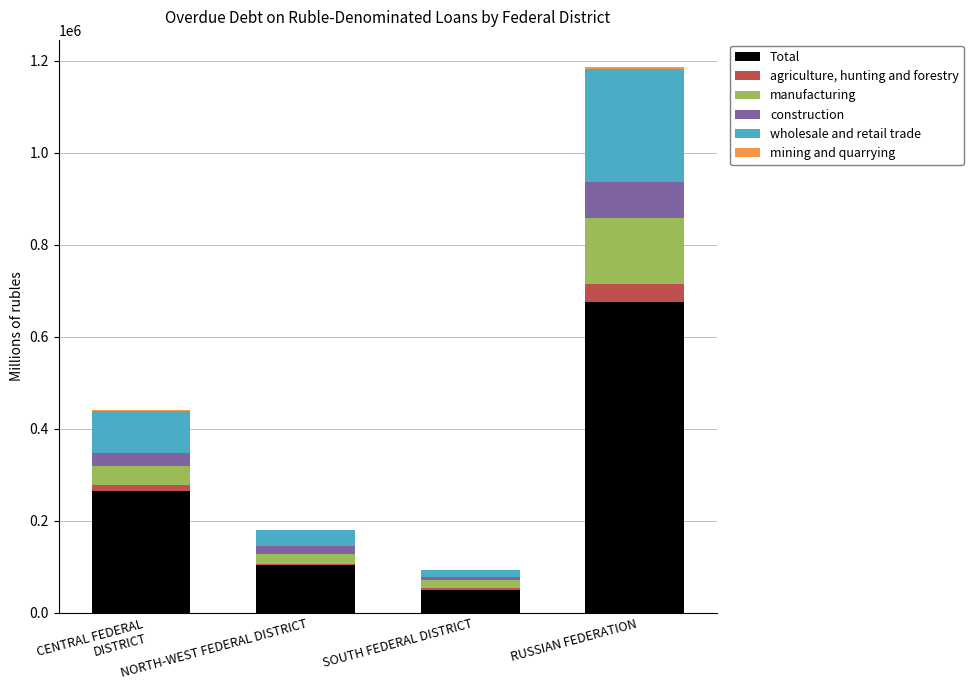

Which category has the highest value in the Total series?

RUSSIAN FEDERATION